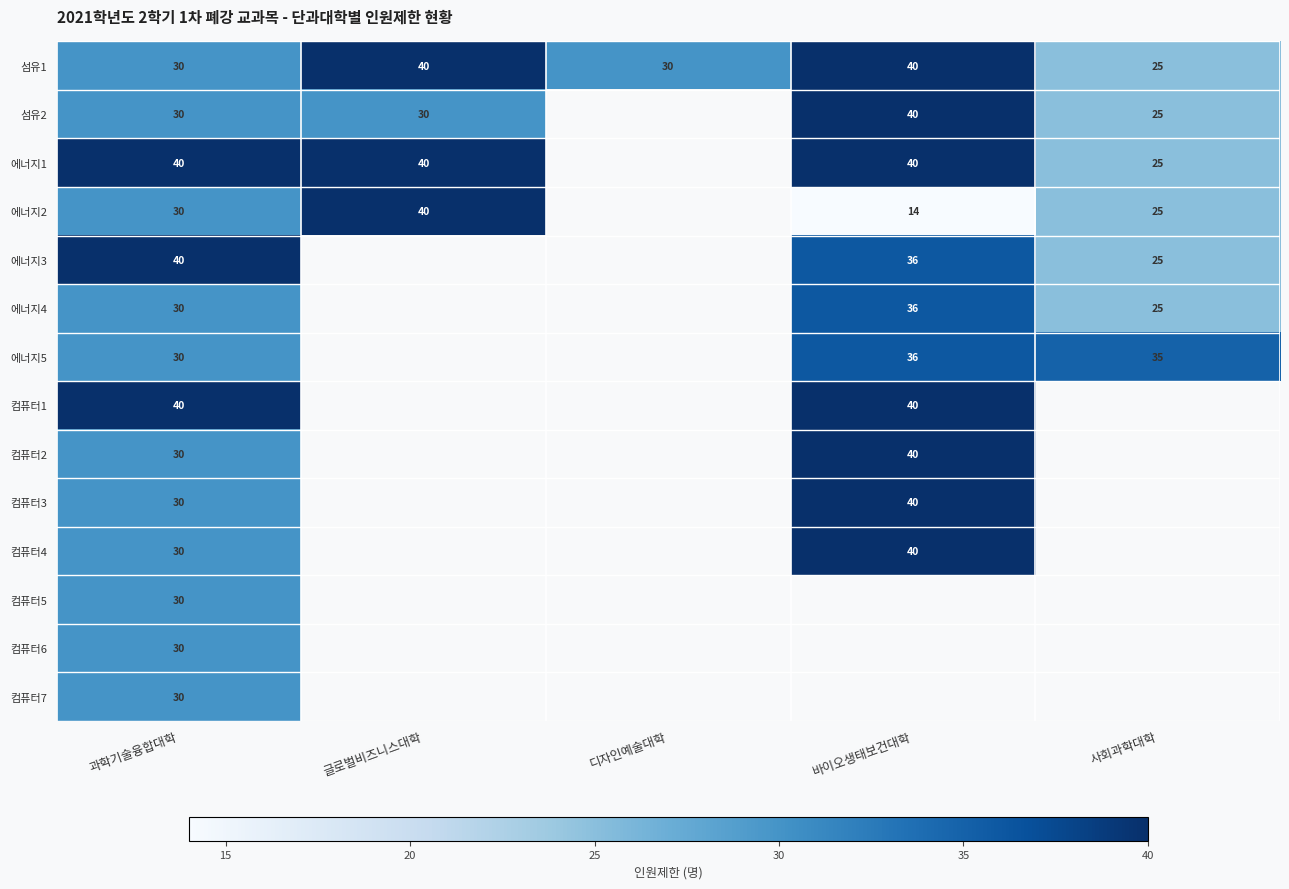

What is the sum of the 에너지1 values at 글로벌비즈니스대학 and 사회과학대학?

65